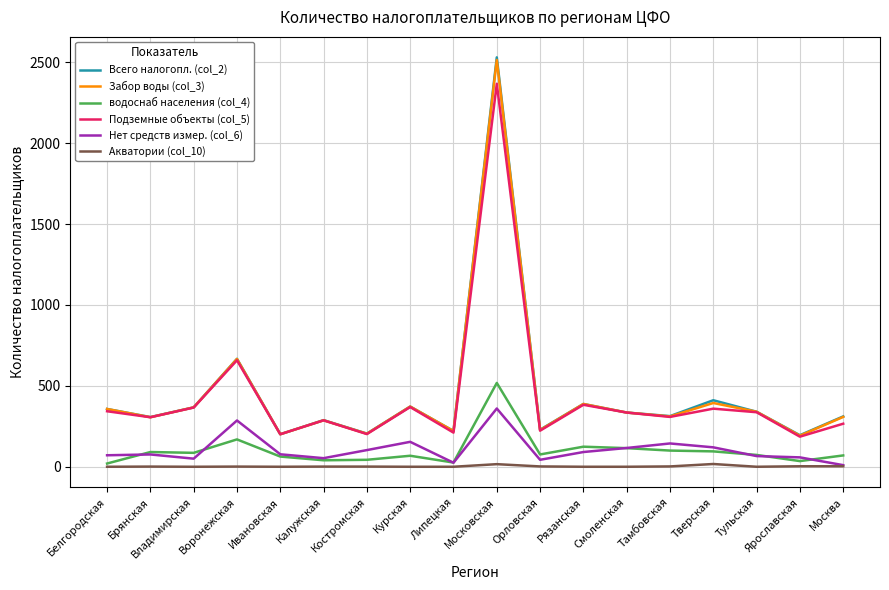

What is the difference between the highest and lowest values at Рязанская?

388